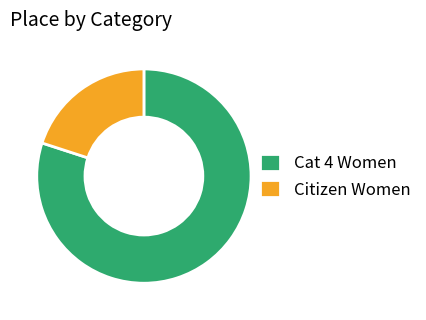

Which slice is the smallest?

Citizen Women